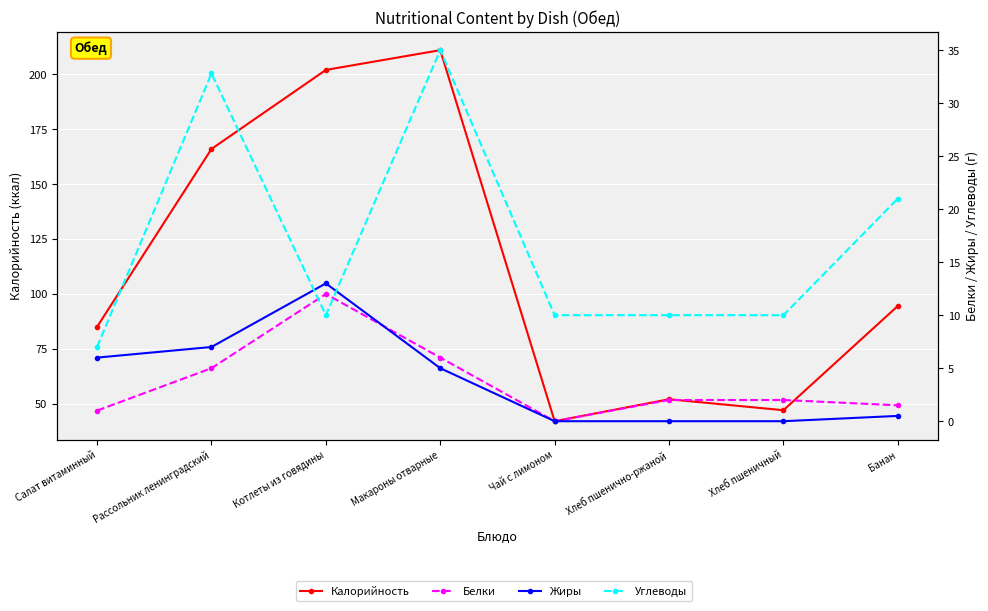

Where is the first local maximum for Углеводы?

Рассольник ленинградский